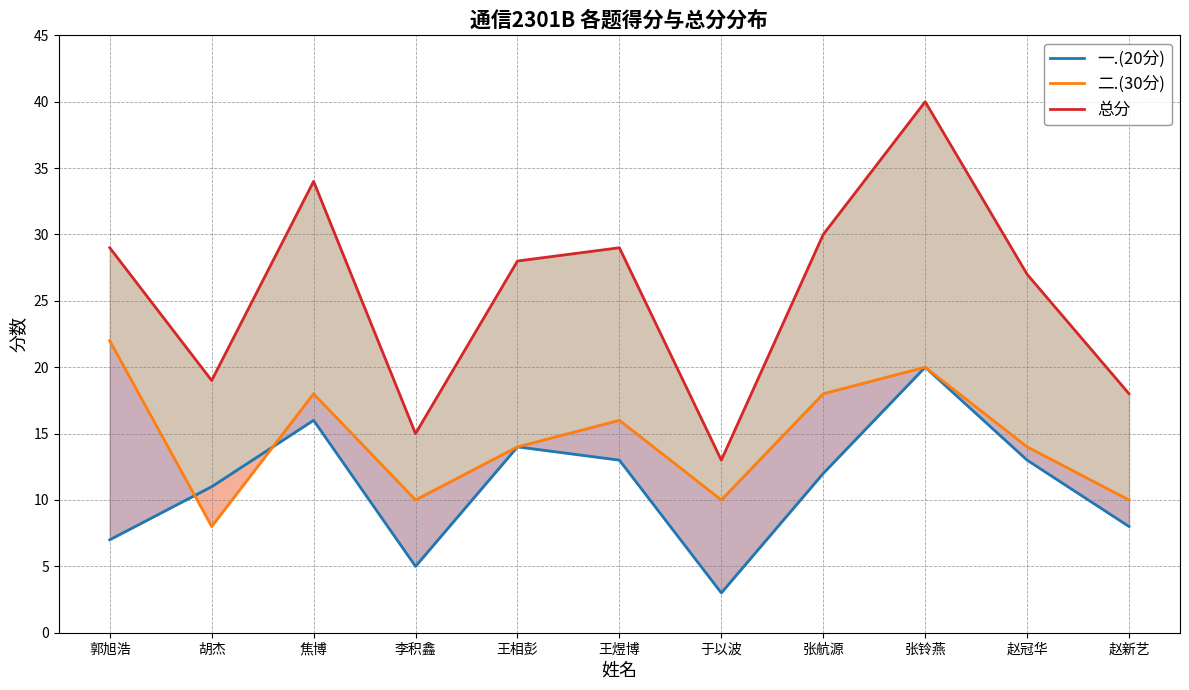

Where is 一.(20分) nearest to the value 11?

胡杰